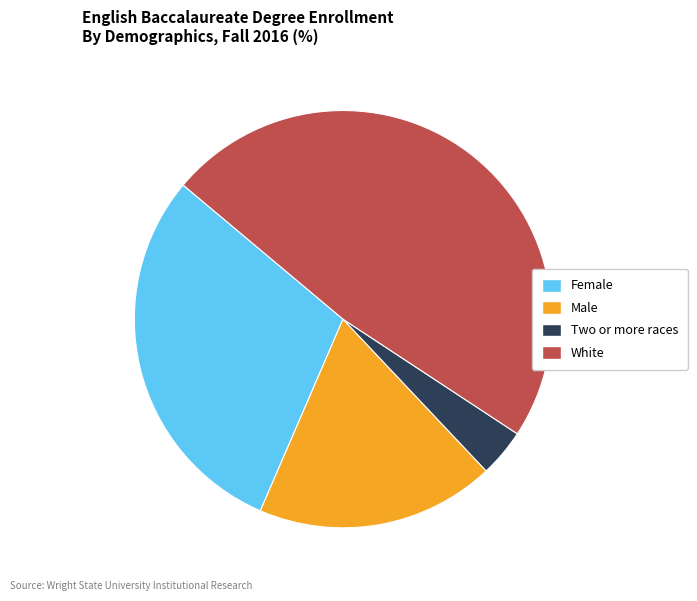

Which slice is the largest?

White